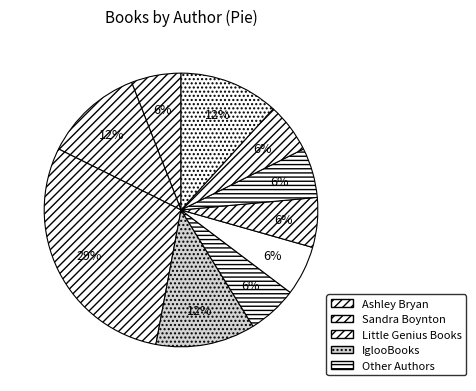

How many slices are in this pie chart?

10